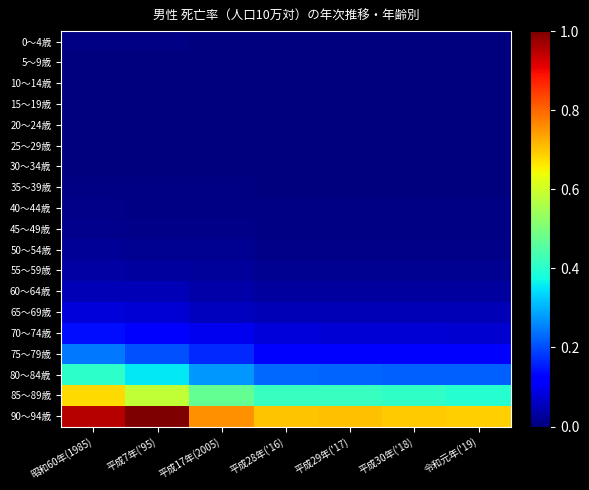

Reading left to right, list all the values displayed in this chart.

0～4歳: 昭和60年(1985)=0.0	平成7年('95)=0.0	平成17年(2005)=0.0	平成28年('16)=0.0	平成29年('17)=0.0	平成30年('18)=0.0	令和元年('19)=0.0
5～9歳: 昭和60年(1985)=0.0	平成7年('95)=0.0	平成17年(2005)=0.0	平成28年('16)=0.0	平成29年('17)=0.0	平成30年('18)=0.0	令和元年('19)=0.0
10～14歳: 昭和60年(1985)=0.0	平成7年('95)=0.0	平成17年(2005)=0.0	平成28年('16)=0.0	平成29年('17)=0.0	平成30年('18)=0.0	令和元年('19)=0.0
15～19歳: 昭和60年(1985)=0.0	平成7年('95)=0.0	平成17年(2005)=0.0	平成28年('16)=0.0	平成29年('17)=0.0	平成30年('18)=0.0	令和元年('19)=0.0
20～24歳: 昭和60年(1985)=0.0	平成7年('95)=0.0	平成17年(2005)=0.0	平成28年('16)=0.0	平成29年('17)=0.0	平成30年('18)=0.0	令和元年('19)=0.0
25～29歳: 昭和60年(1985)=0.0	平成7年('95)=0.0	平成17年(2005)=0.0	平成28年('16)=0.0	平成29年('17)=0.0	平成30年('18)=0.0	令和元年('19)=0.0
30～34歳: 昭和60年(1985)=0.0	平成7年('95)=0.0	平成17年(2005)=0.0	平成28年('16)=0.0	平成29年('17)=0.0	平成30年('18)=0.0	令和元年('19)=0.0
35～39歳: 昭和60年(1985)=0.0	平成7年('95)=0.0	平成17年(2005)=0.0	平成28年('16)=0.0	平成29年('17)=0.0	平成30年('18)=0.0	令和元年('19)=0.0
40～44歳: 昭和60年(1985)=0.0	平成7年('95)=0.0	平成17年(2005)=0.0	平成28年('16)=0.0	平成29年('17)=0.0	平成30年('18)=0.0	令和元年('19)=0.0
45～49歳: 昭和60年(1985)=0.0	平成7年('95)=0.0	平成17年(2005)=0.0	平成28年('16)=0.0	平成29年('17)=0.0	平成30年('18)=0.0	令和元年('19)=0.0
50～54歳: 昭和60年(1985)=0.0	平成7年('95)=0.0	平成17年(2005)=0.0	平成28年('16)=0.0	平成29年('17)=0.0	平成30年('18)=0.0	令和元年('19)=0.0
55～59歳: 昭和60年(1985)=0.0	平成7年('95)=0.0	平成17年(2005)=0.0	平成28年('16)=0.0	平成29年('17)=0.0	平成30年('18)=0.0	令和元年('19)=0.0
60～64歳: 昭和60年(1985)=0.0	平成7年('95)=0.0	平成17年(2005)=0.0	平成28年('16)=0.0	平成29年('17)=0.0	平成30年('18)=0.0	令和元年('19)=0.0
65～69歳: 昭和60年(1985)=0.1	平成7年('95)=0.1	平成17年(2005)=0.1	平成28年('16)=0.0	平成29年('17)=0.1	平成30年('18)=0.0	令和元年('19)=0.0
70～74歳: 昭和60年(1985)=0.1	平成7年('95)=0.1	平成17年(2005)=0.1	平成28年('16)=0.1	平成29年('17)=0.1	平成30年('18)=0.1	令和元年('19)=0.1
75～79歳: 昭和60年(1985)=0.2	平成7年('95)=0.2	平成17年(2005)=0.2	平成28年('16)=0.1	平成29年('17)=0.1	平成30年('18)=0.1	令和元年('19)=0.1
80～84歳: 昭和60年(1985)=0.4	平成7年('95)=0.4	平成17年(2005)=0.3	平成28年('16)=0.2	平成29年('17)=0.2	平成30年('18)=0.2	令和元年('19)=0.2
85～89歳: 昭和60年(1985)=0.7	平成7年('95)=0.6	平成17年(2005)=0.5	平成28年('16)=0.4	平成29年('17)=0.4	平成30年('18)=0.4	令和元年('19)=0.4
90～94歳: 昭和60年(1985)=1.0	平成7年('95)=1.0	平成17年(2005)=0.8	平成28年('16)=0.7	平成29年('17)=0.7	平成30年('18)=0.7	令和元年('19)=0.7